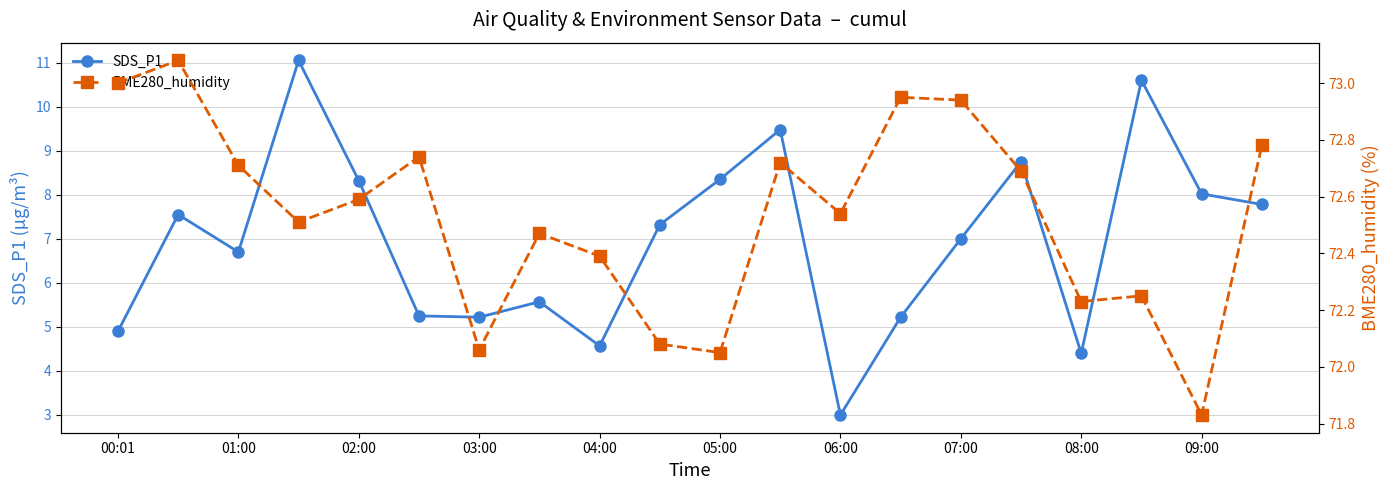

Does the chart display data point markers on the line(s)?

Yes